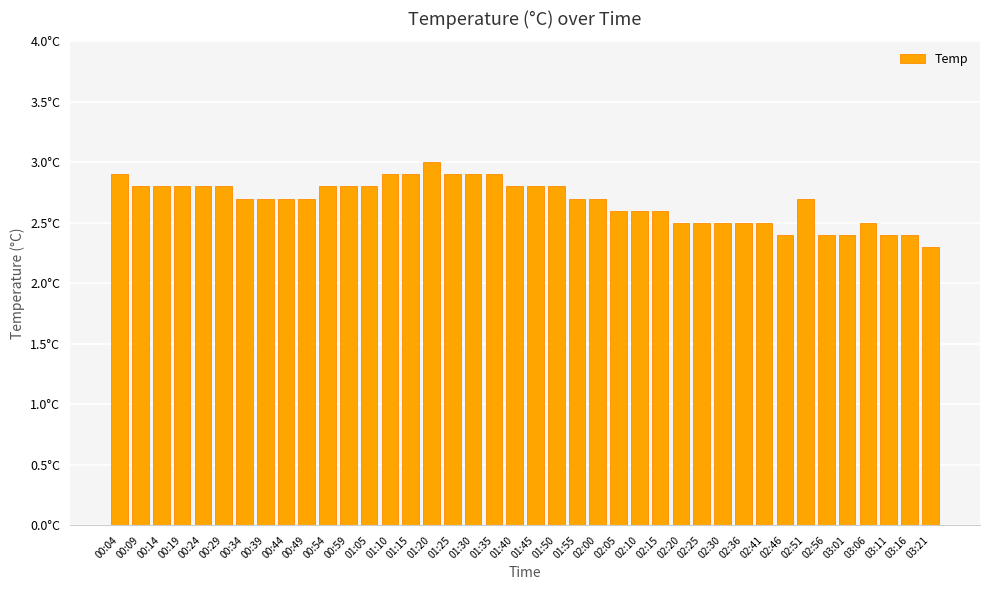

Are the bars grouped side by side (vs. stacked)?

No